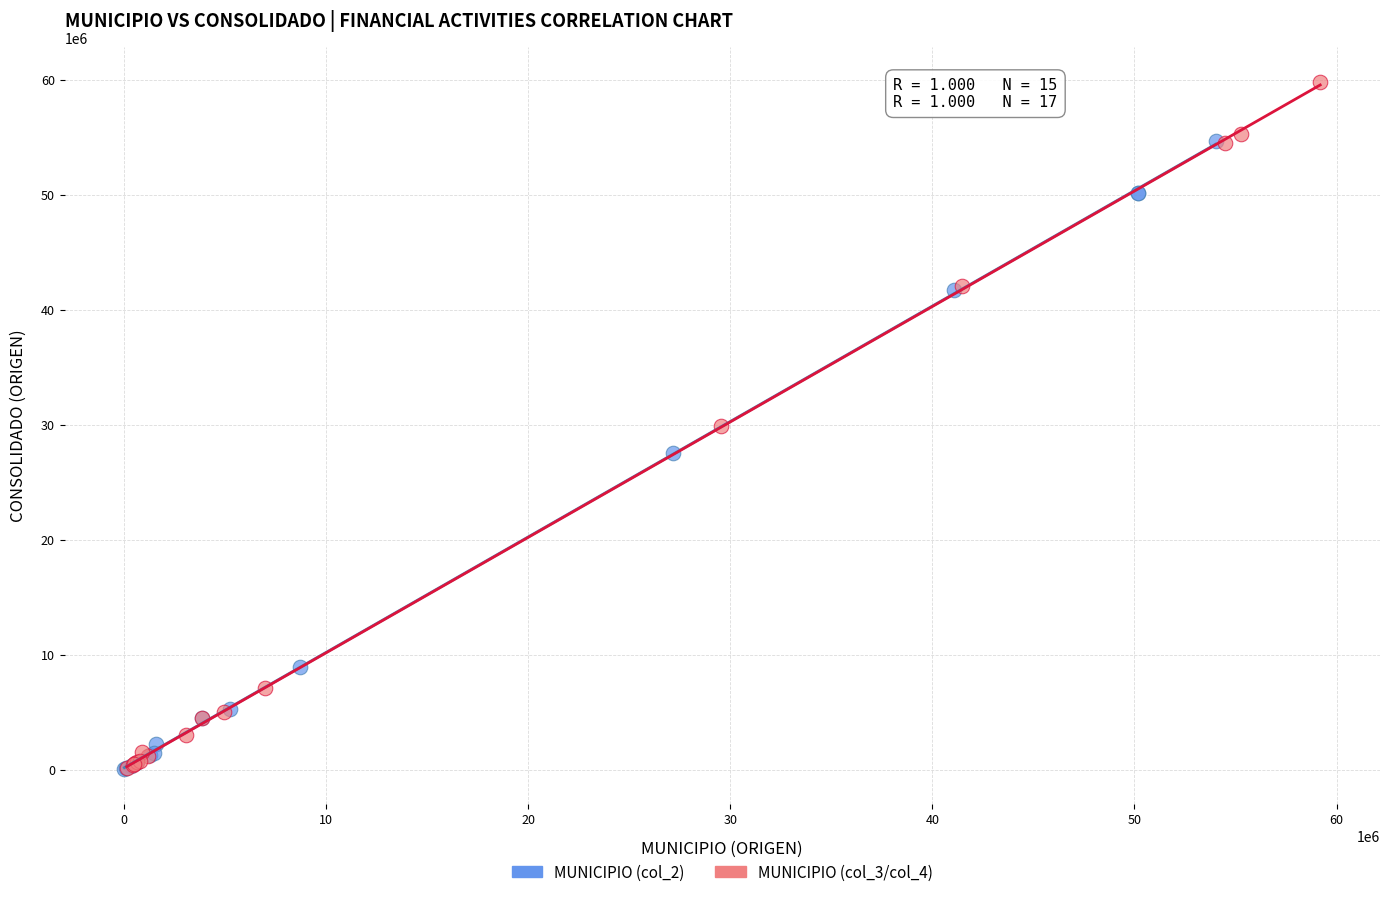

Which series reaches the maximum Y coordinate?

MUNICIPIO (col_3/col_4)